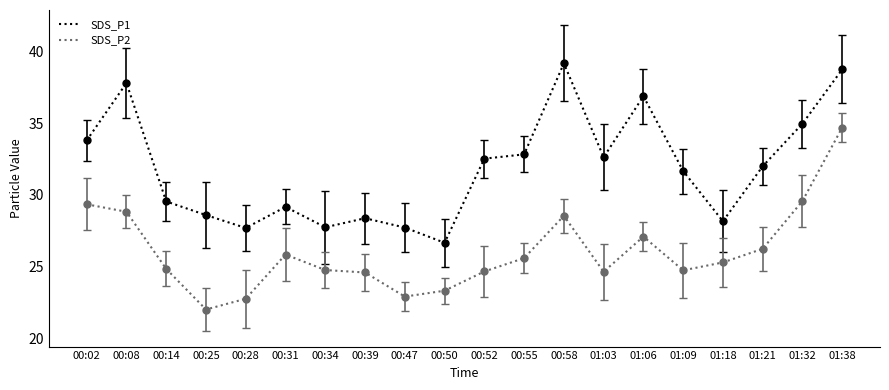

What is the difference between the maximum and minimum values in the SDS_P2 series?

12.7